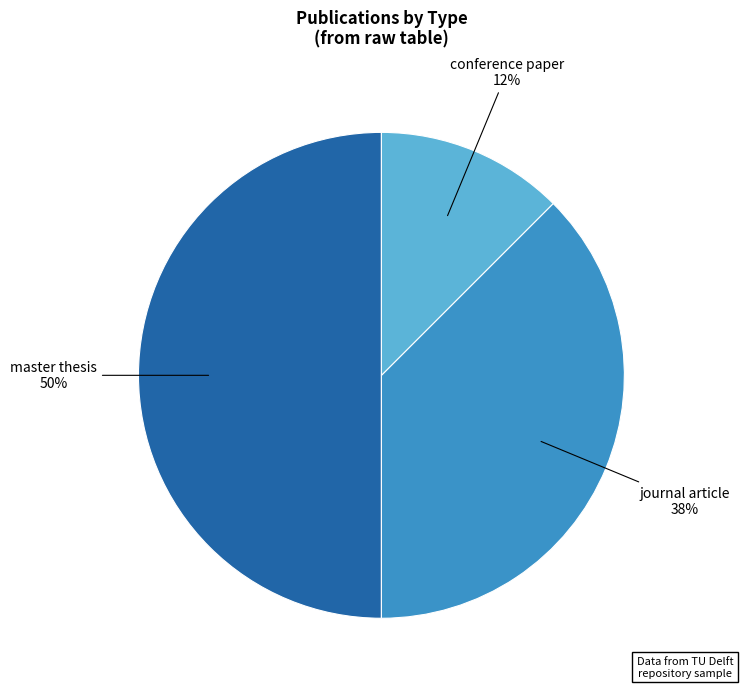

To the nearest percent, what portion does master thesis represent?

50%